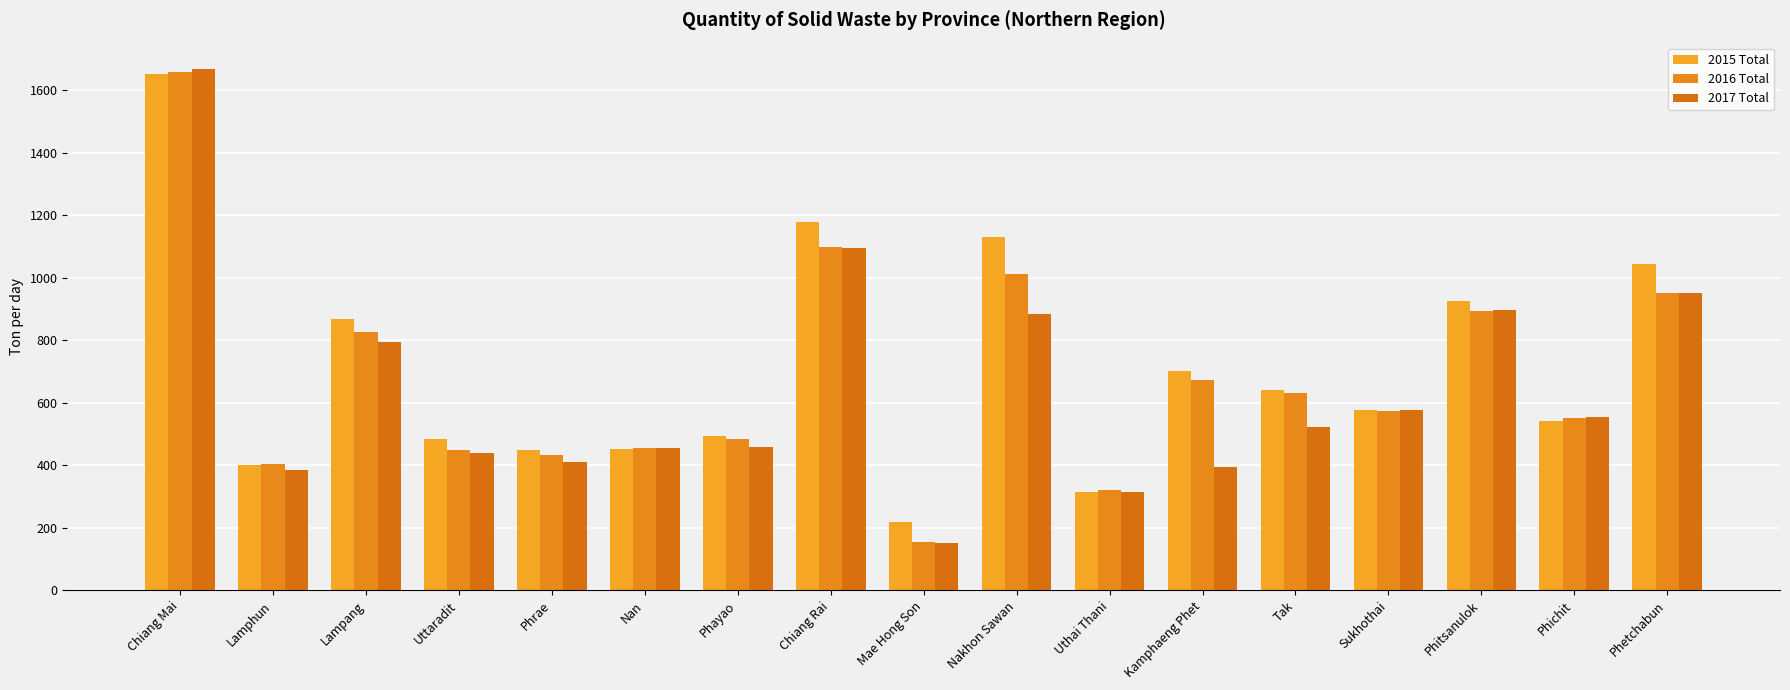

What is the approximate value of 2015 Total at Tak, to the nearest 50?

650